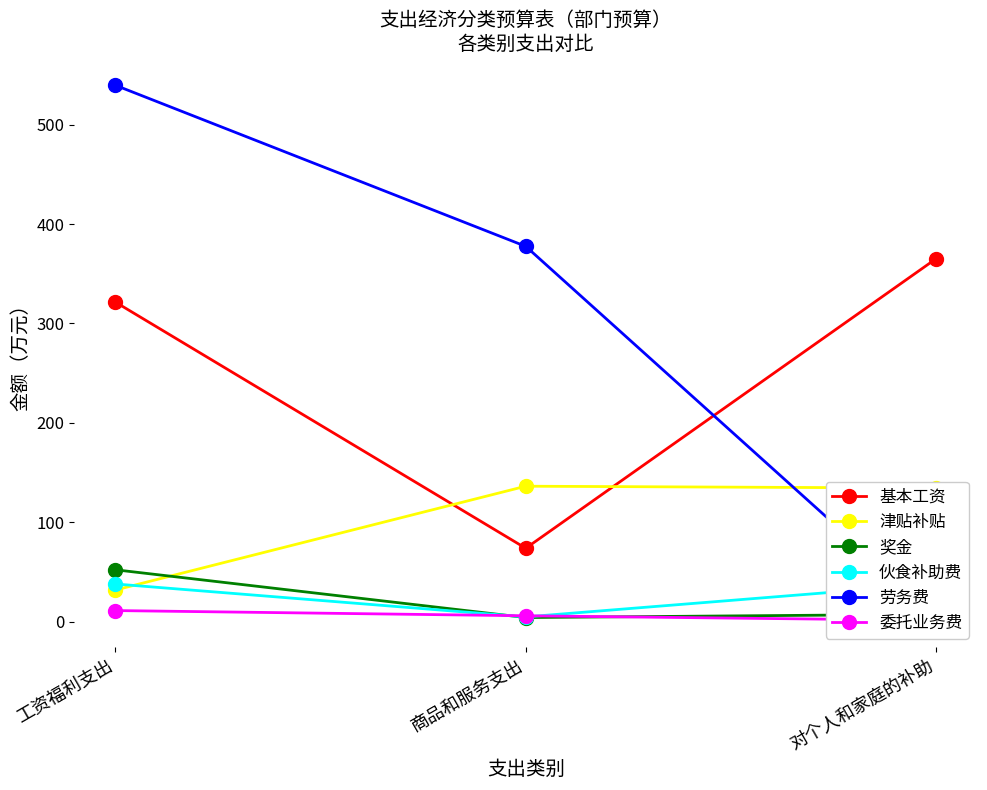

What is the value of the 委托业务费 point at the 2nd from the left?

5.9